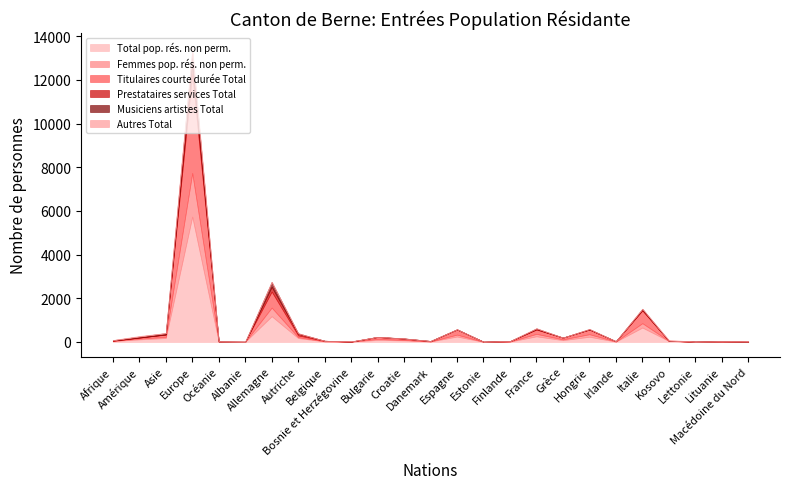

How many values in the Prestataires services Total series exceed 2?

12